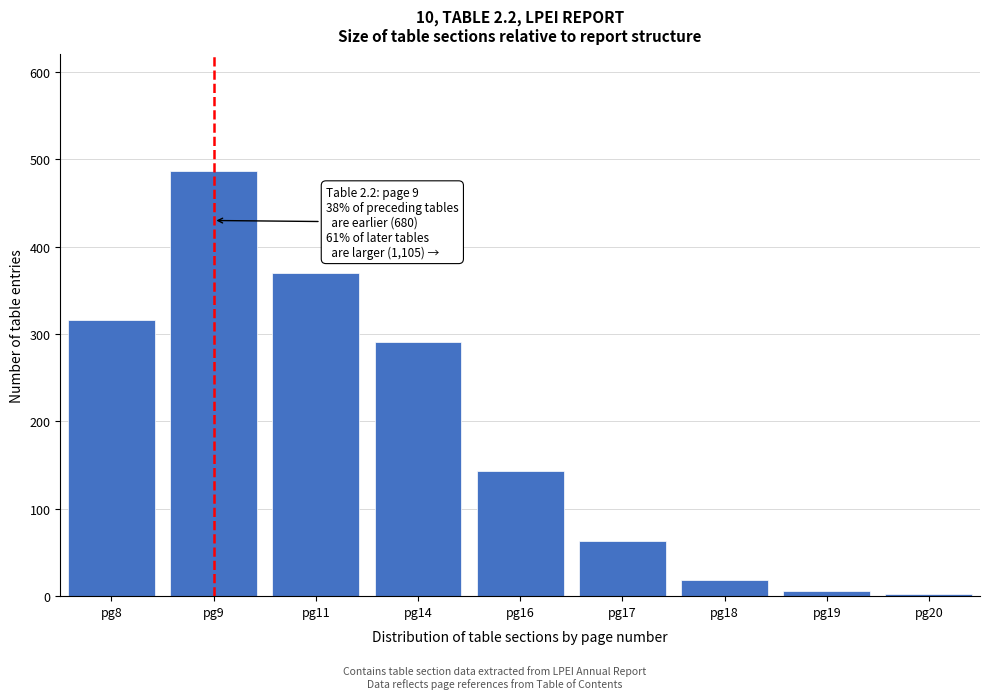

Reading left to right, transcribe all the data shown in this chart.

316	487	370	291	143	63	18	6	2